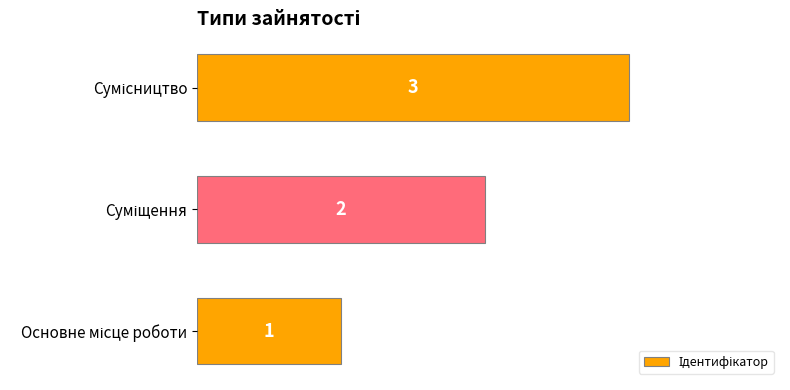

What is the sum of all values?

6